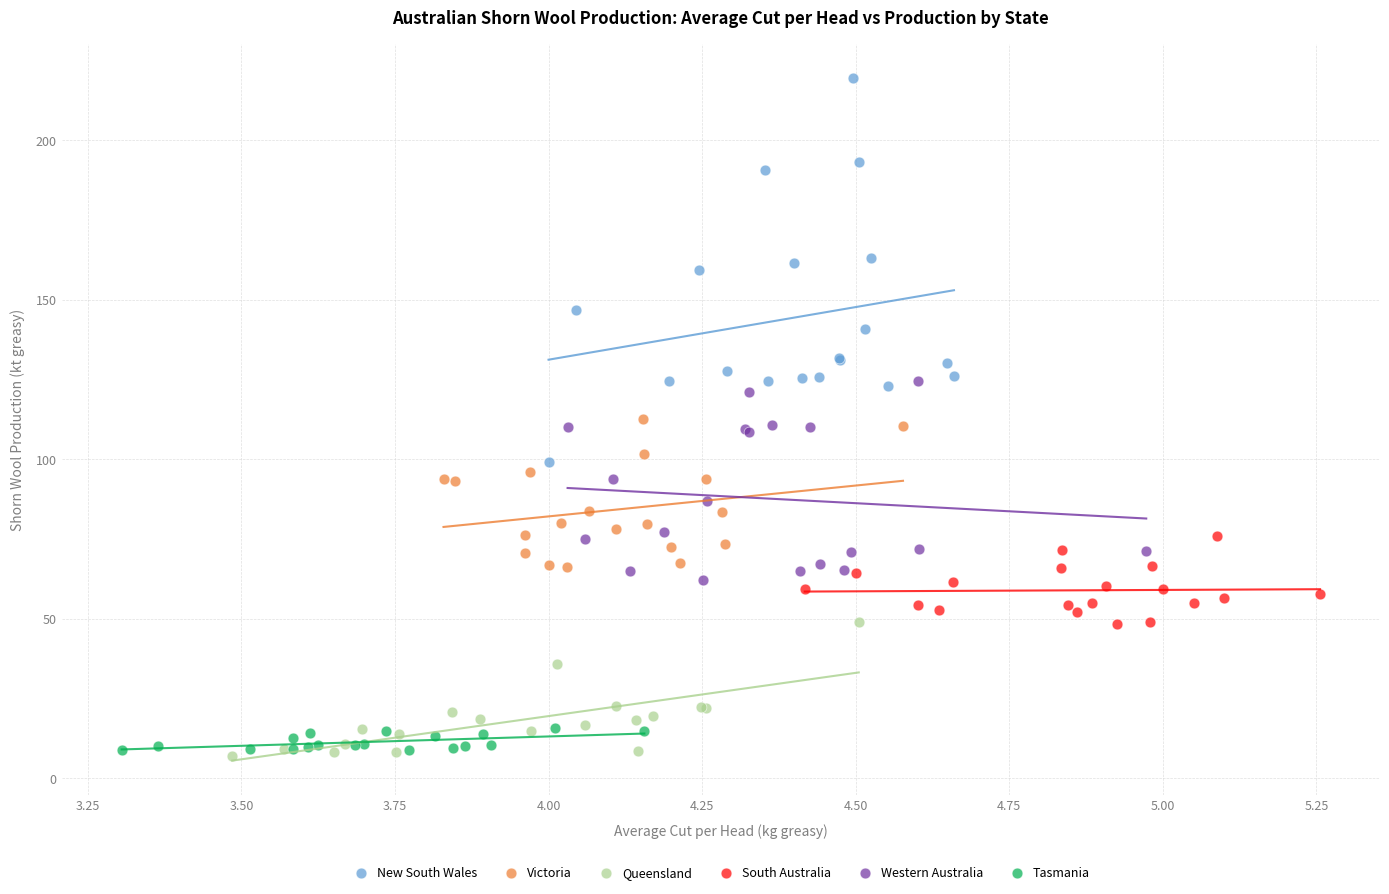

Which series reaches the minimum Y coordinate?

Queensland